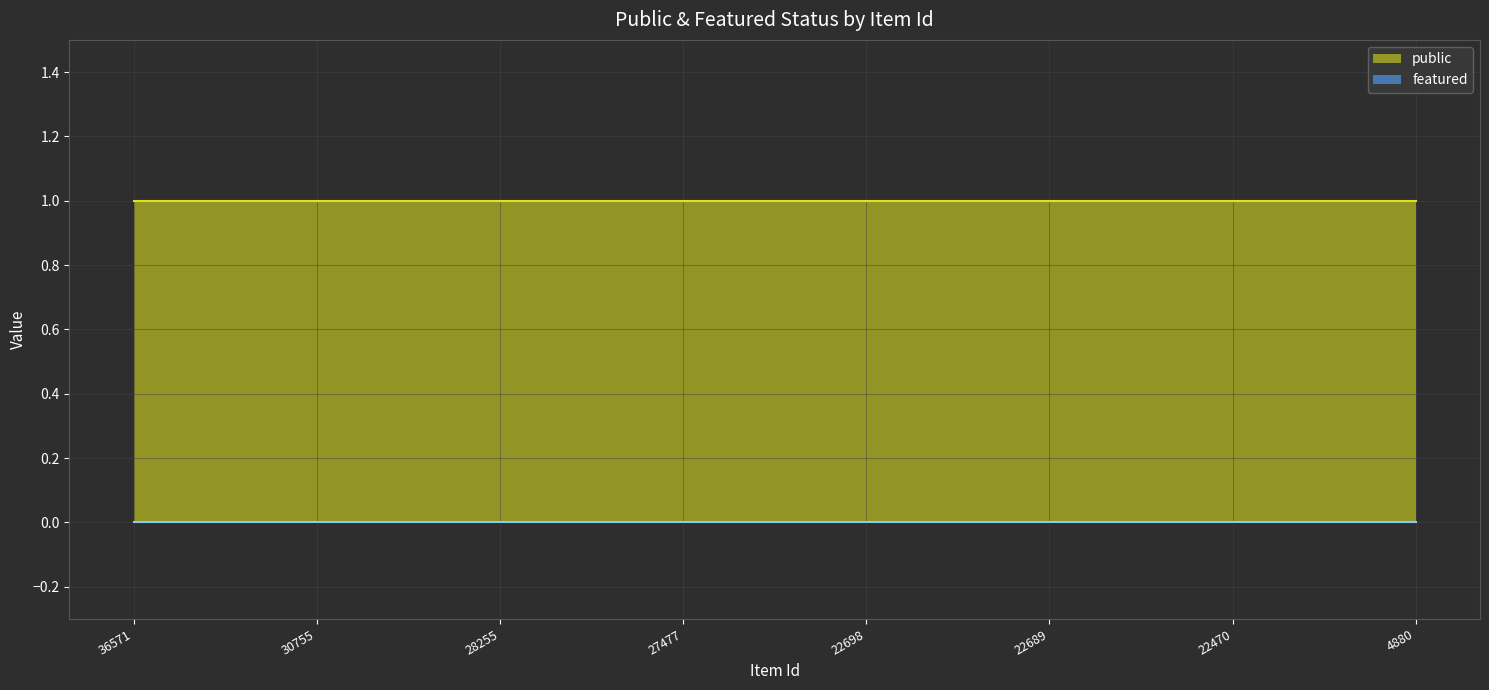

Which series has the largest total across all categories?

public